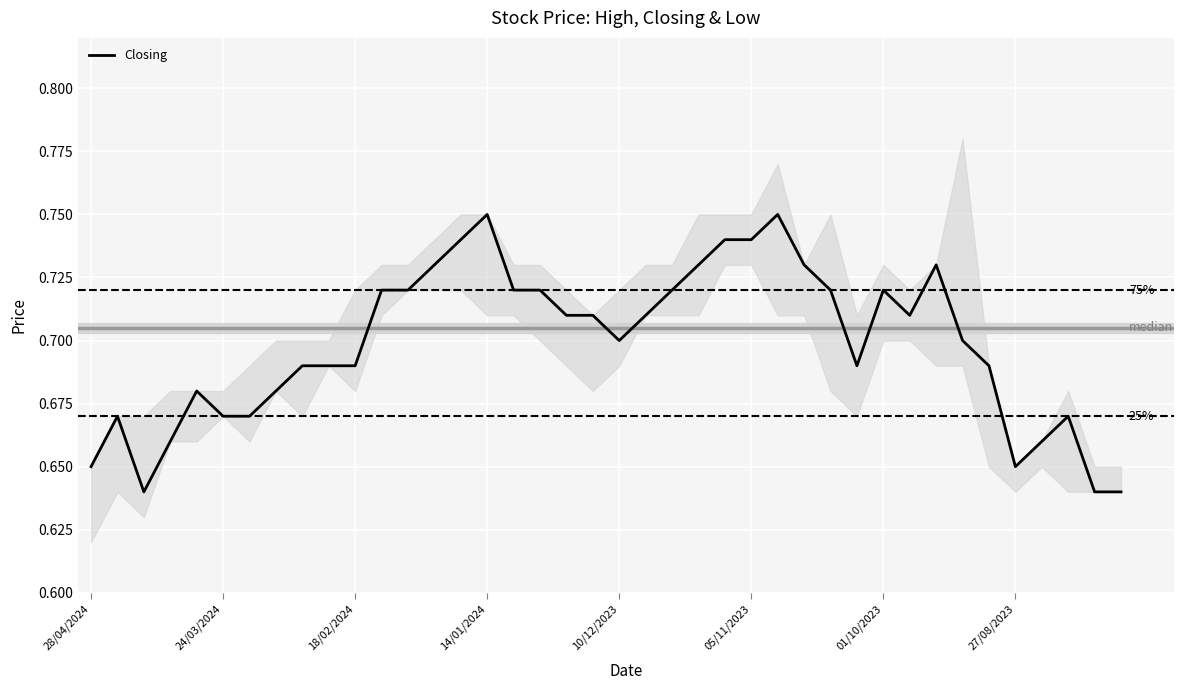

Is this an area chart (filled region under the line)?

No